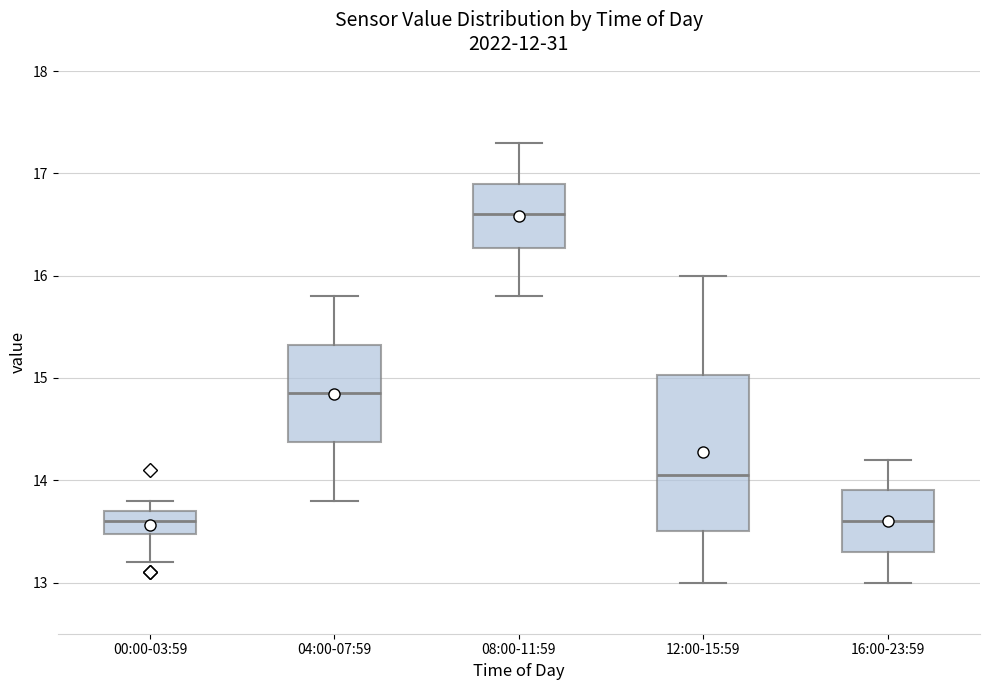

Reading left to right, read every box against the y-axis: the position of its median line, the range the box covers, and the ends of its whiskers. The values are not printed on the chart, so give them approximately, as read against the axis.

00:00-03:59: median 13.6, box 13.5 to 13.7, whiskers 13.2 to 13.8
04:00-07:59: median 14.9, box 14.4 to 15.3, whiskers 13.8 to 15.8
08:00-11:59: median 16.6, box 16.3 to 16.9, whiskers 15.8 to 17.3
12:00-15:59: median 14.1, box 13.5 to 15.0, whiskers 13.0 to 16.0
16:00-23:59: median 13.6, box 13.3 to 13.9, whiskers 13.0 to 14.2